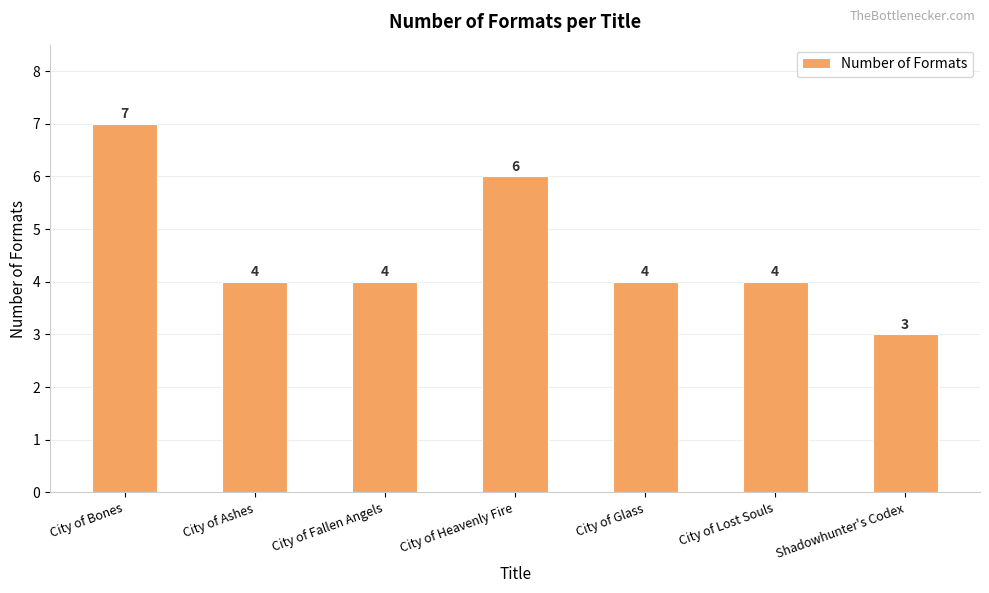

The value at City of Heavenly Fire is 6. True or false?

True